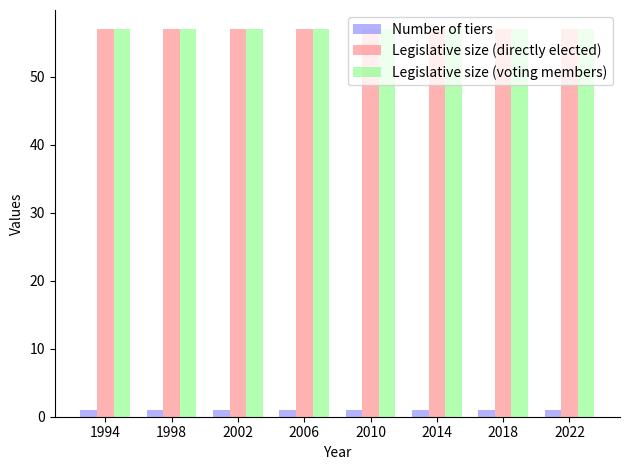

Is the value of Number of tiers at 2010 greater than the value of Legislative size (voting members) at 1994?

No